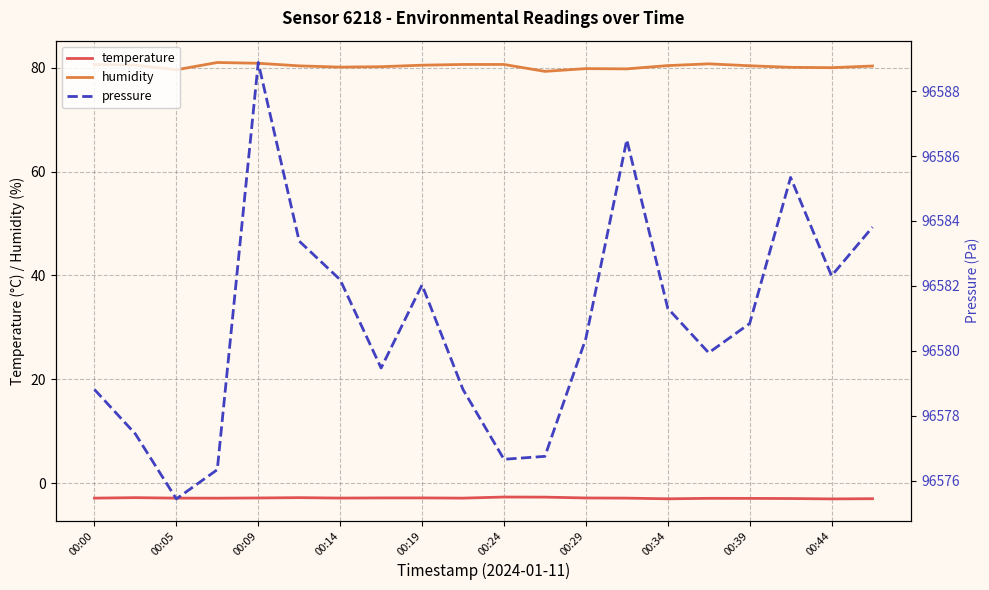

True or false: temperature and humidity intersect in this chart.

False